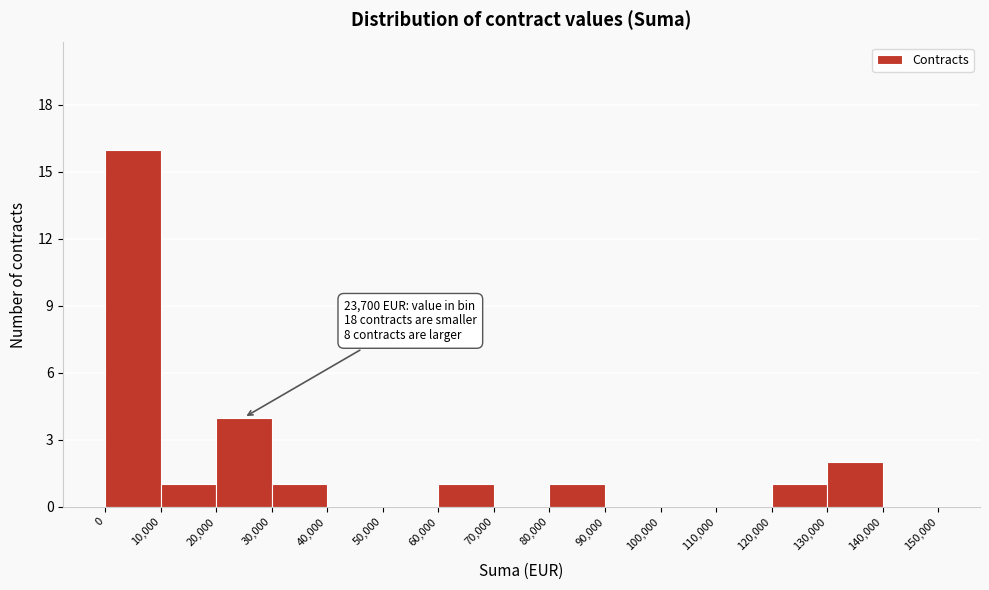

Which range on the x-axis has the tallest bar?

0 to 10,000